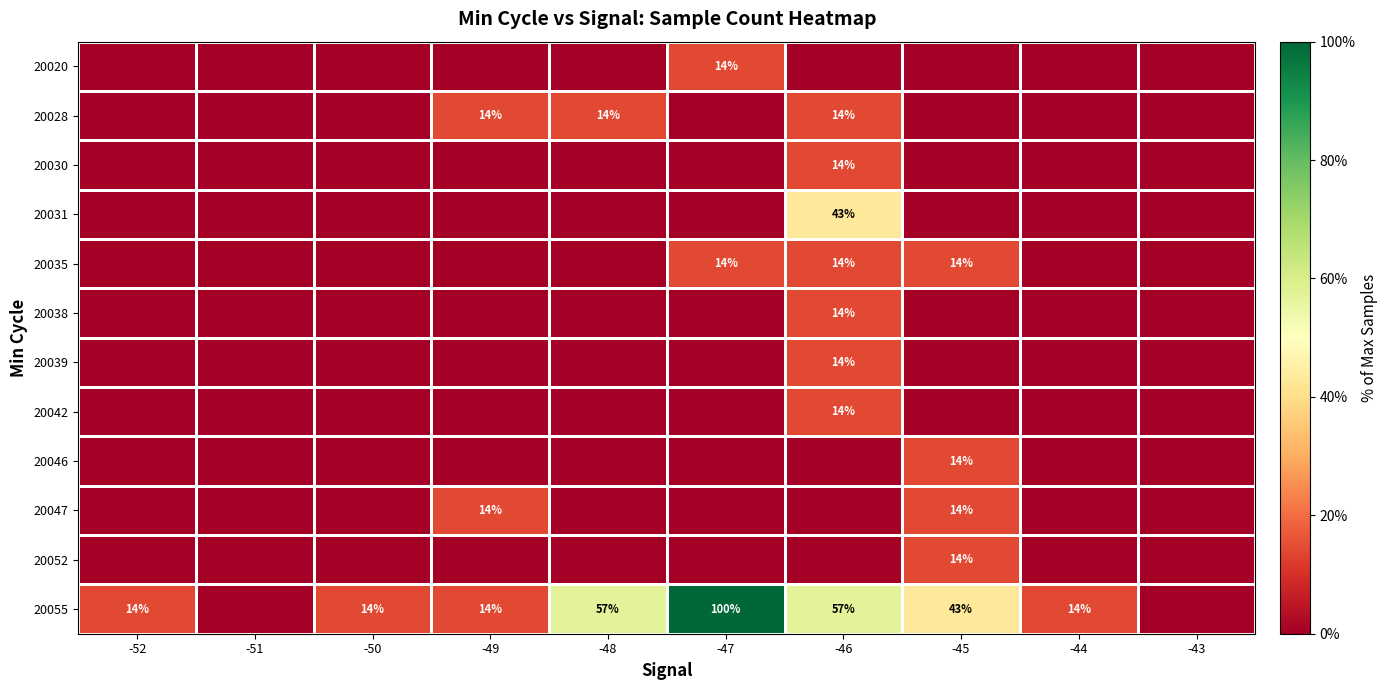

How many data points in 20042 are above 0?

1